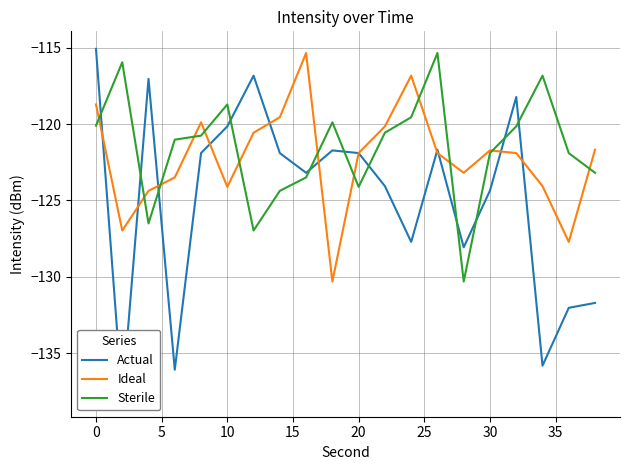

The Sterile series shows -166.0 at 0. True or false?

False